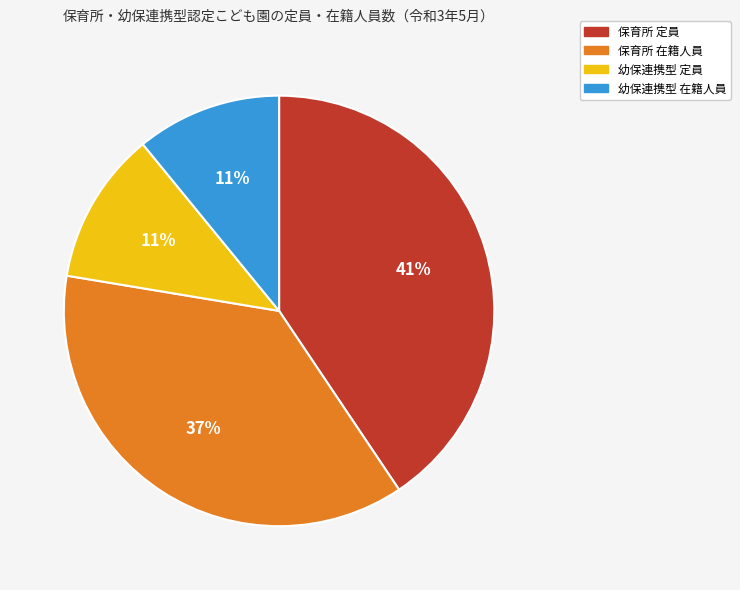

Count the number of slices in the pie.

4